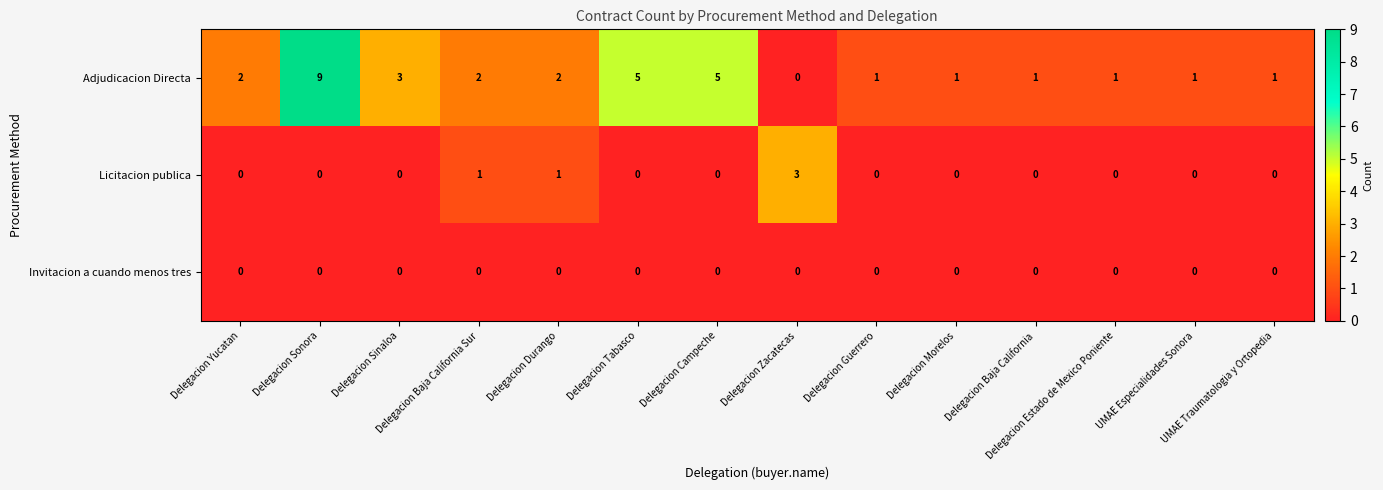

List the series in order of their peak value, lowest first.

Invitacion a cuando menos tres, Licitacion publica, Adjudicacion Directa